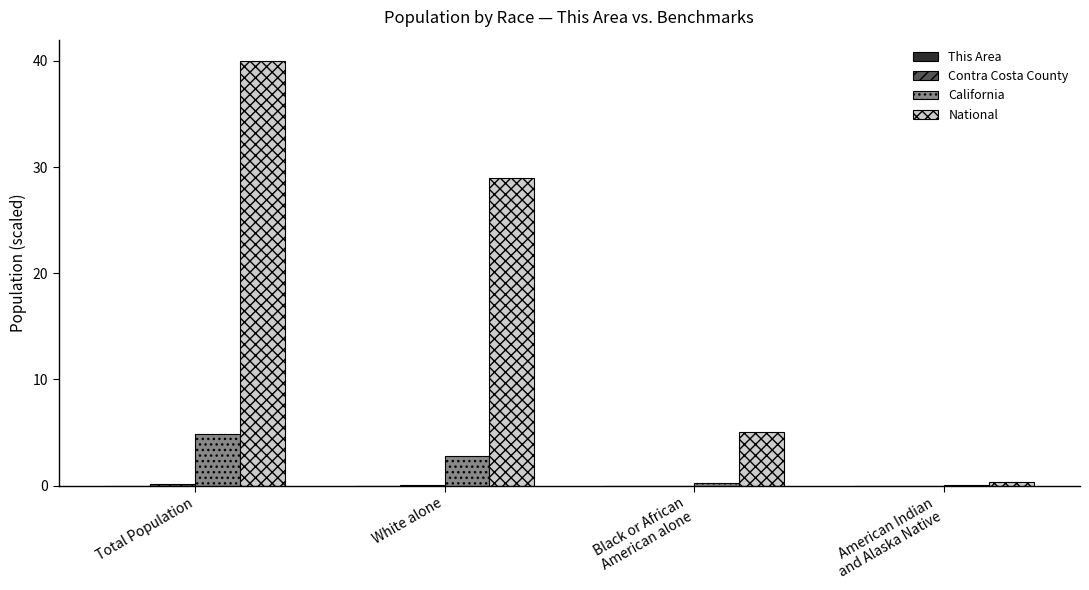

Which label corresponds to the largest value in the chart?

Total Population